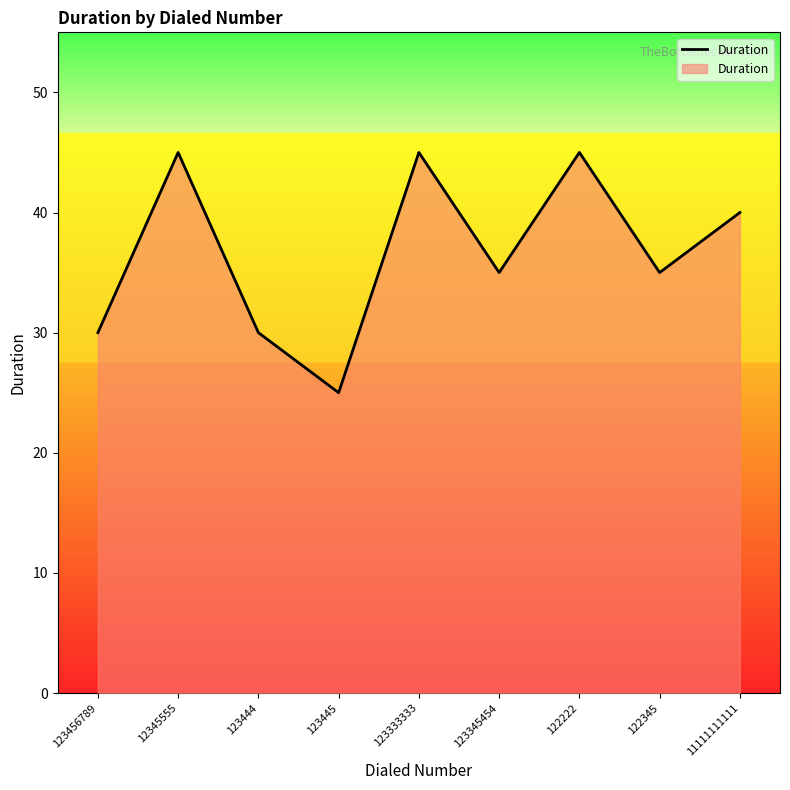

Is it true that the value at 123456789 is 20?

False